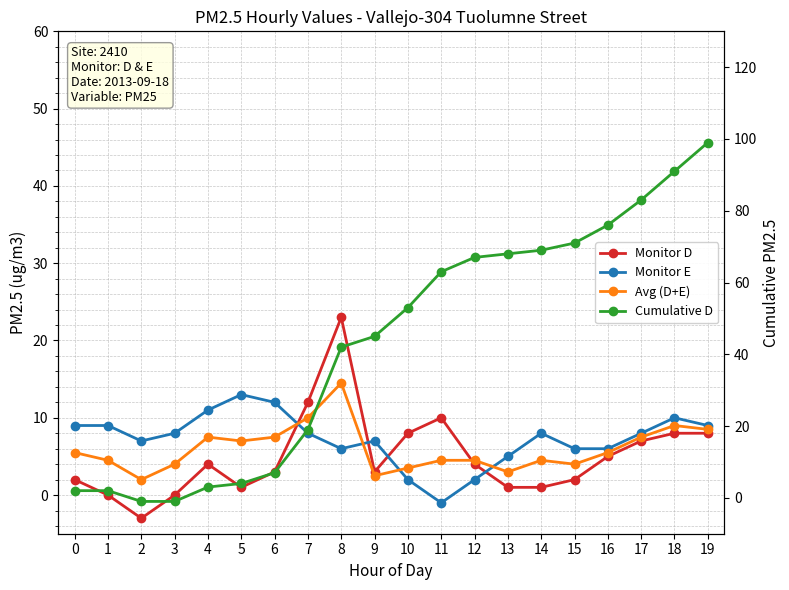

Reading left to right, what are all the values shown in this chart?

Monitor D: 0=2.0	1=0.0	2=-3.0	3=0.0	4=4.0	5=1.0	6=3.0	7=12.0	8=23.0	9=3.0	10=8.0	11=10.0	12=4.0	13=1.0	14=1.0	15=2.0	16=5.0	17=7.0	18=8.0	19=8.0
Monitor E: 0=9.0	1=9.0	2=7.0	3=8.0	4=11.0	5=13.0	6=12.0	7=8.0	8=6.0	9=7.0	10=2.0	11=-1.0	12=2.0	13=5.0	14=8.0	15=6.0	16=6.0	17=8.0	18=10.0	19=9.0
Avg (D+E): 0=5.5	1=4.5	2=2.0	3=4.0	4=7.5	5=7.0	6=7.5	7=10.0	8=14.5	9=2.5	10=3.5	11=4.5	12=4.5	13=3.0	14=4.5	15=4.0	16=5.5	17=7.5	18=9.0	19=8.5
Cumulative D: 0=2.0	1=2.0	2=-1.0	3=-1.0	4=3.0	5=4.0	6=7.0	7=19.0	8=42.0	9=45.0	10=53.0	11=63.0	12=67.0	13=68.0	14=69.0	15=71.0	16=76.0	17=83.0	18=91.0	19=99.0